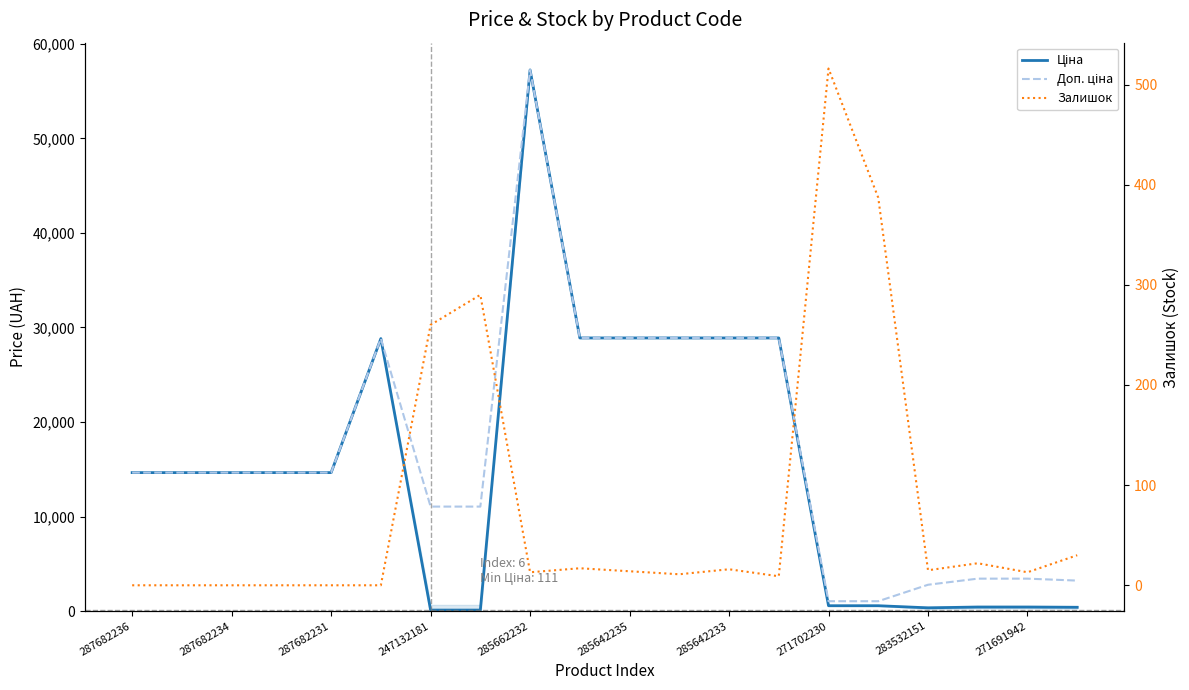

Is it true that Ціна equals 28890.3 at 285642233?

True